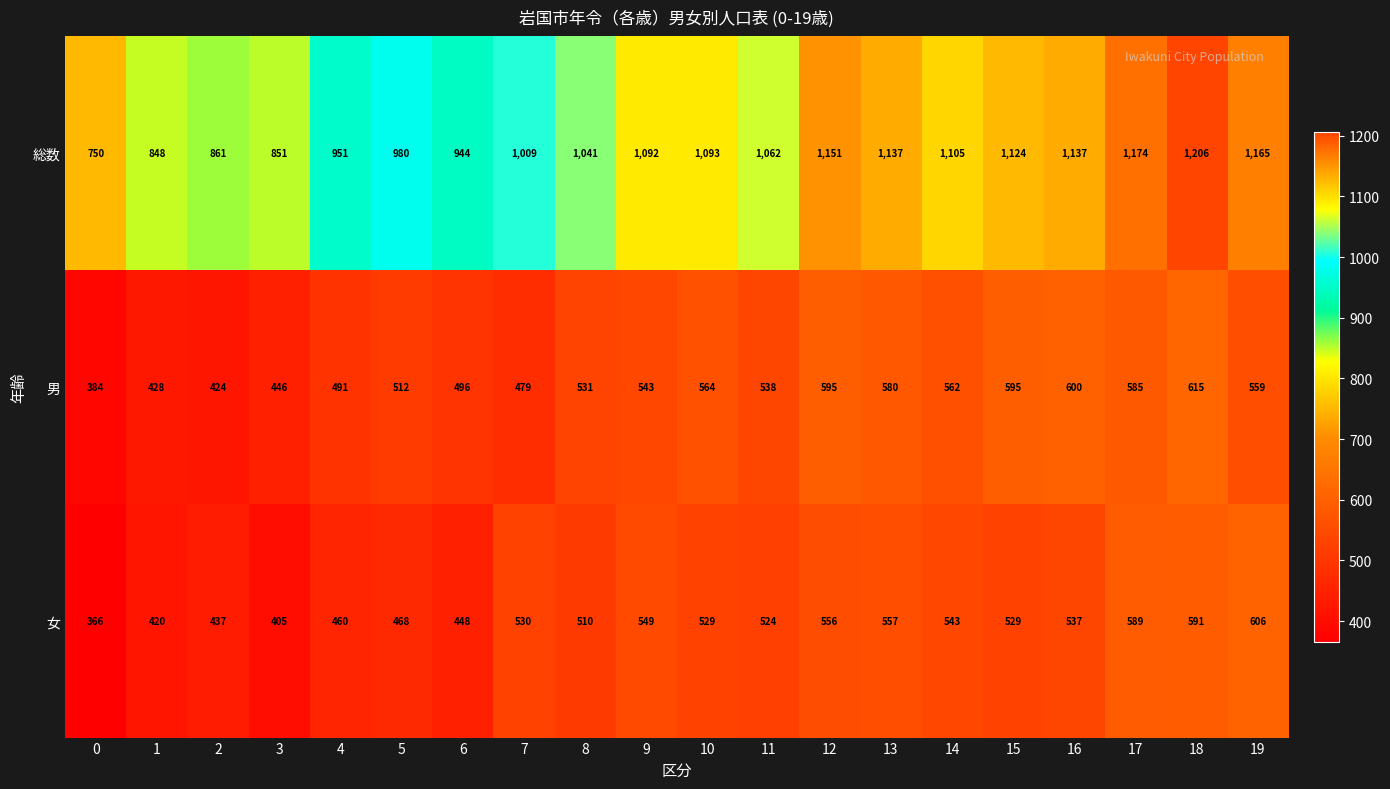

How many data points does each series have?

20